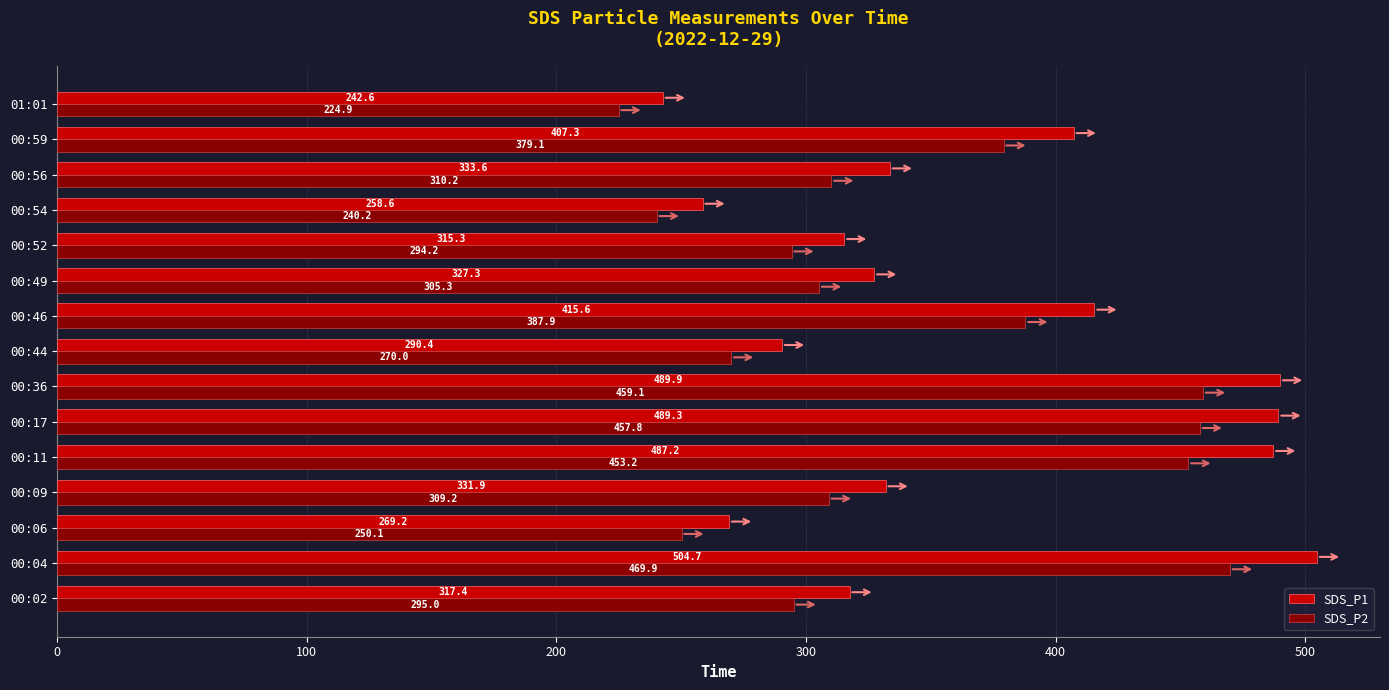

At which label is SDS_P2 closest to 347?

00:59